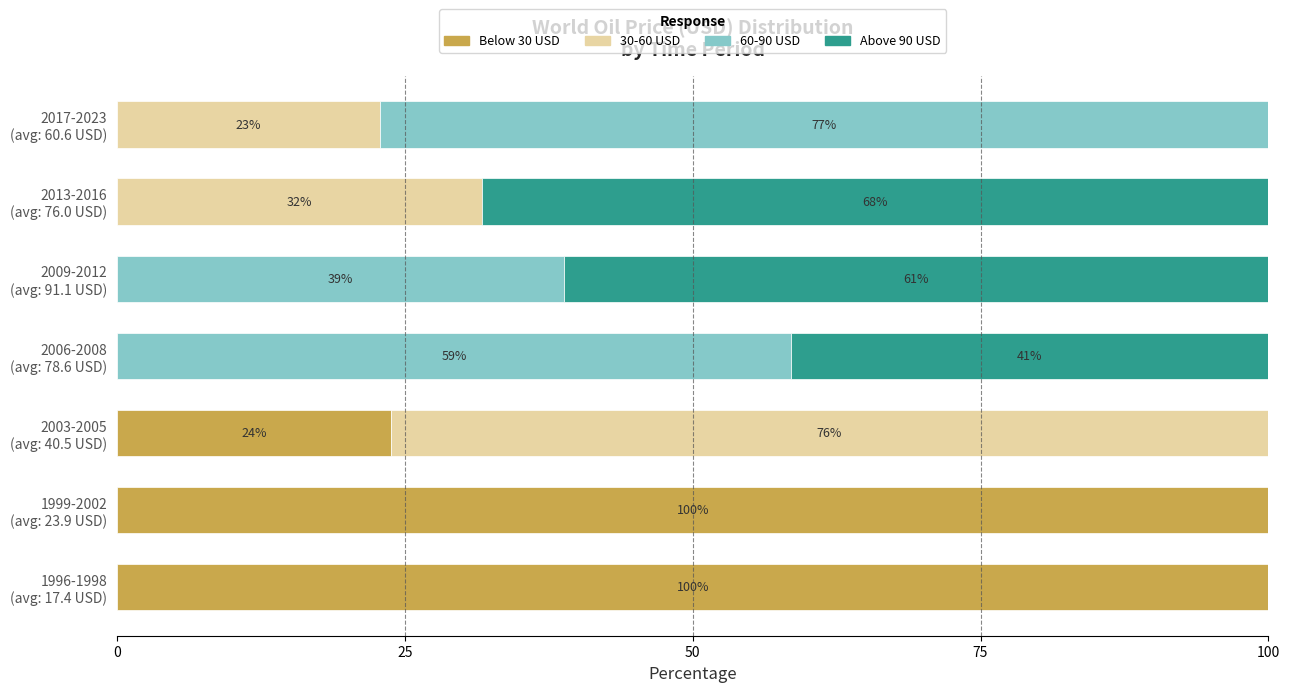

How many distinct data groups are displayed?

4